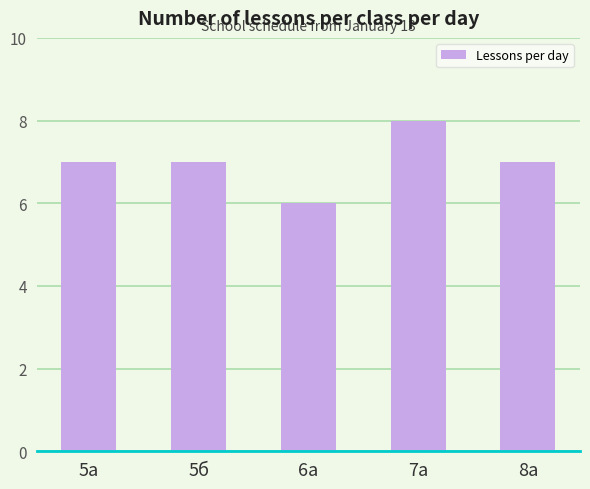

What is the ratio of the value at 6а to the value at 5а?

0.9